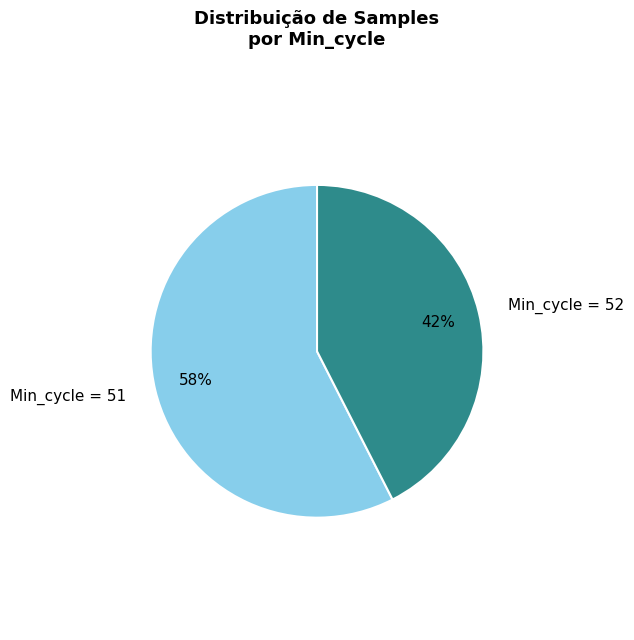

Which slice is the largest?

Min_cycle = 51